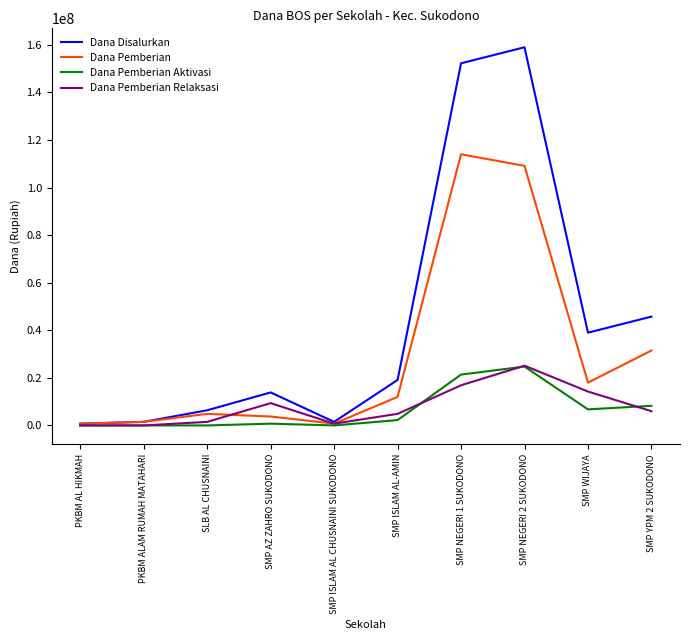

At which label does Dana Pemberian Relaksasi first exceed 6000000?

SMP AZ ZAHRO SUKODONO